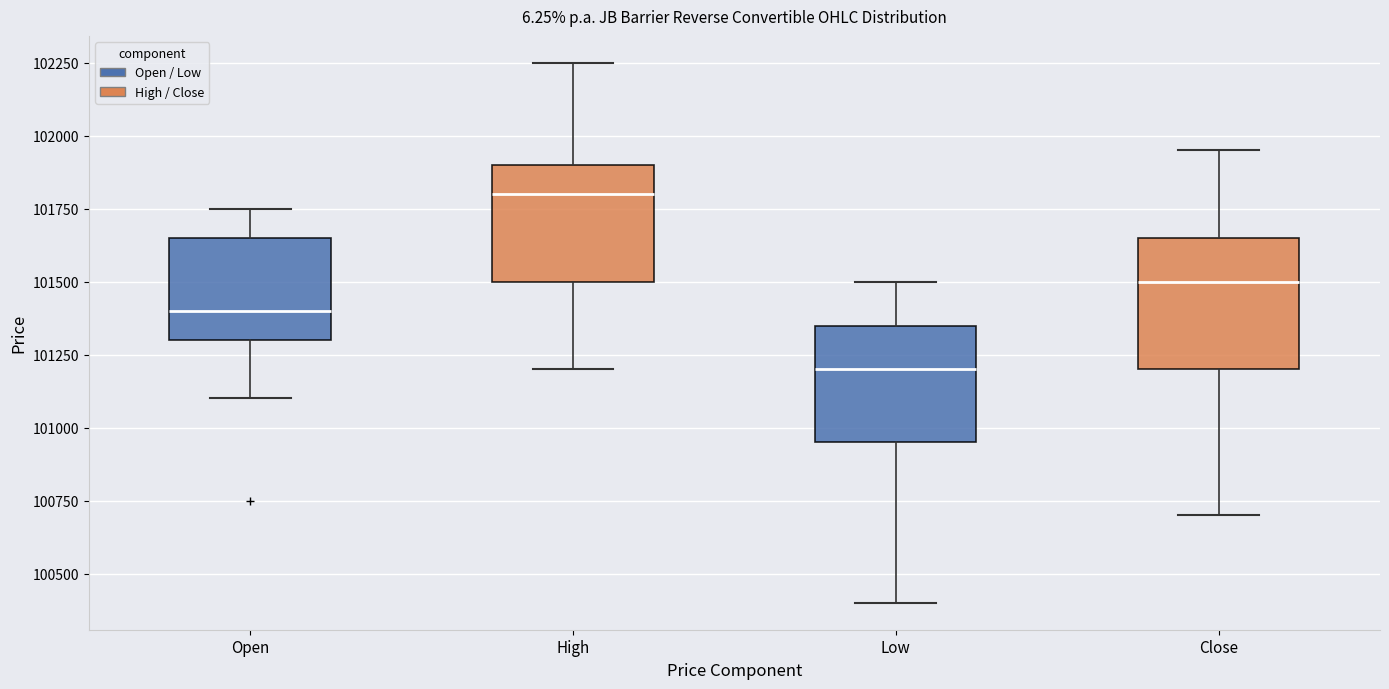

Where is the upper edge of the box for Low on the y-axis? The values are not printed on the chart, so give them approximately, as read against the axis.

101350